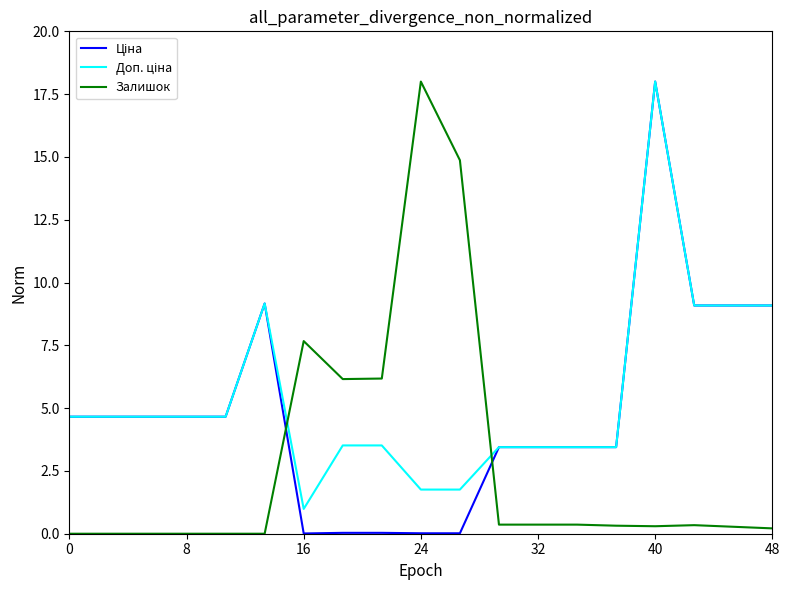

What is the value of the Ціна point at the 14th from the left?

3.4